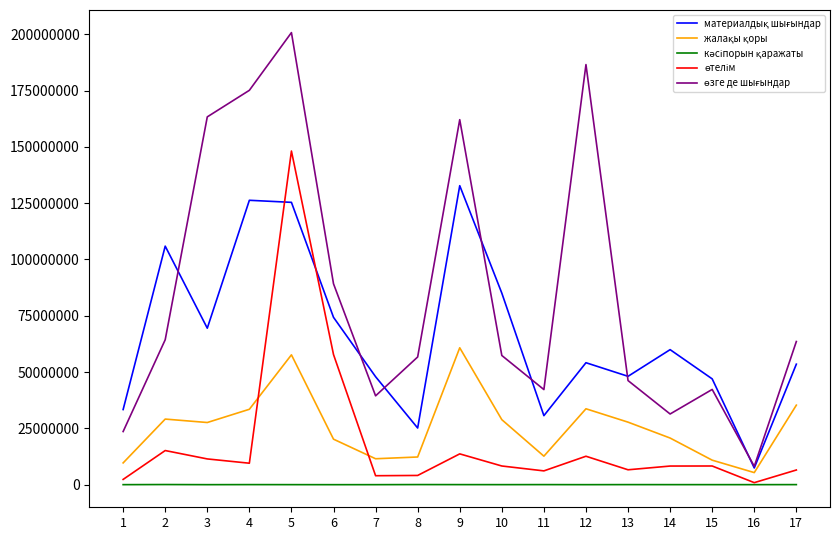

True or false: жалақы қоры and кәсіпорын қаражаты intersect in this chart.

False